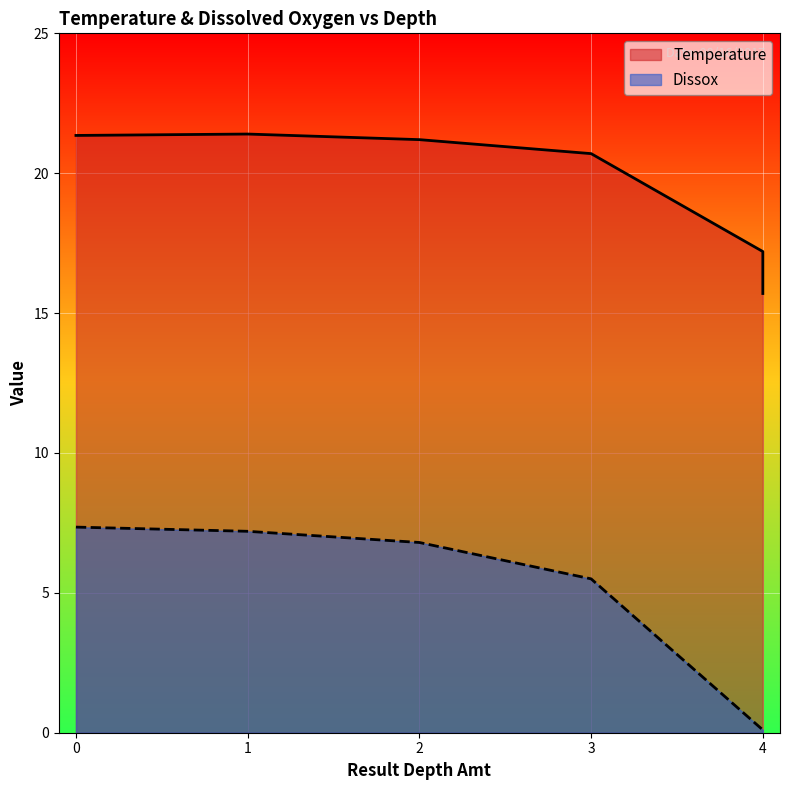

What is the highest value of the Dissox series?

7.3